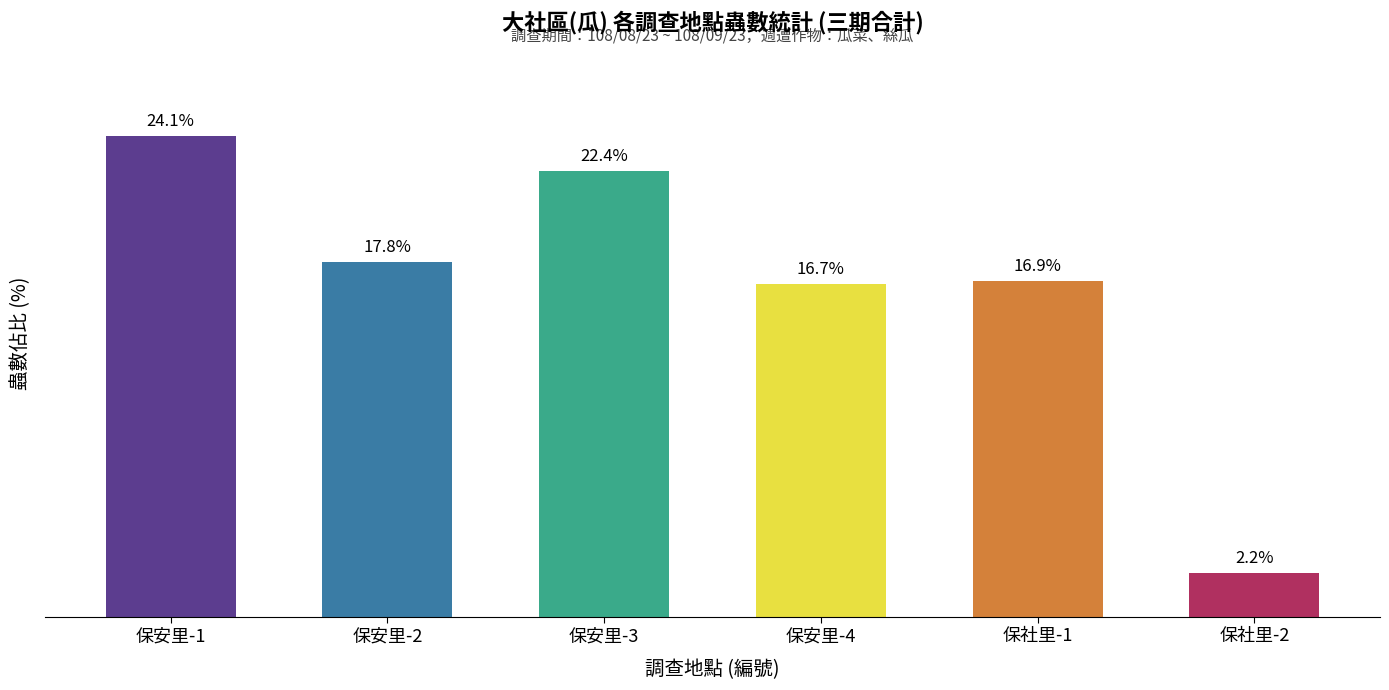

Between 保社里-1 and 保安里-4, which is larger?

保社里-1